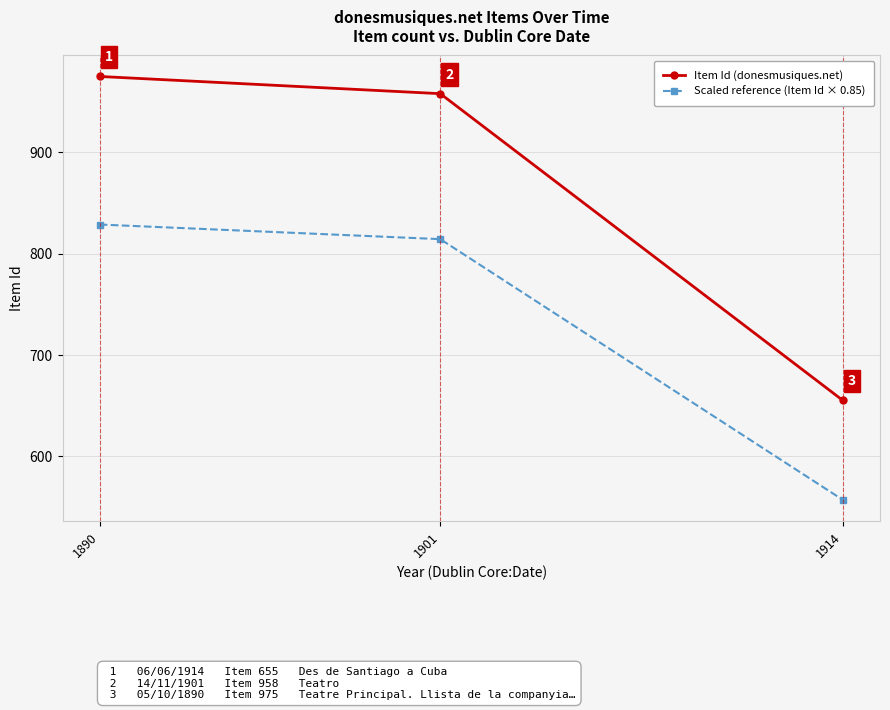

What is the difference between the maximum and second lowest values in the Item Id (donesmusiques.net) series?

17.0